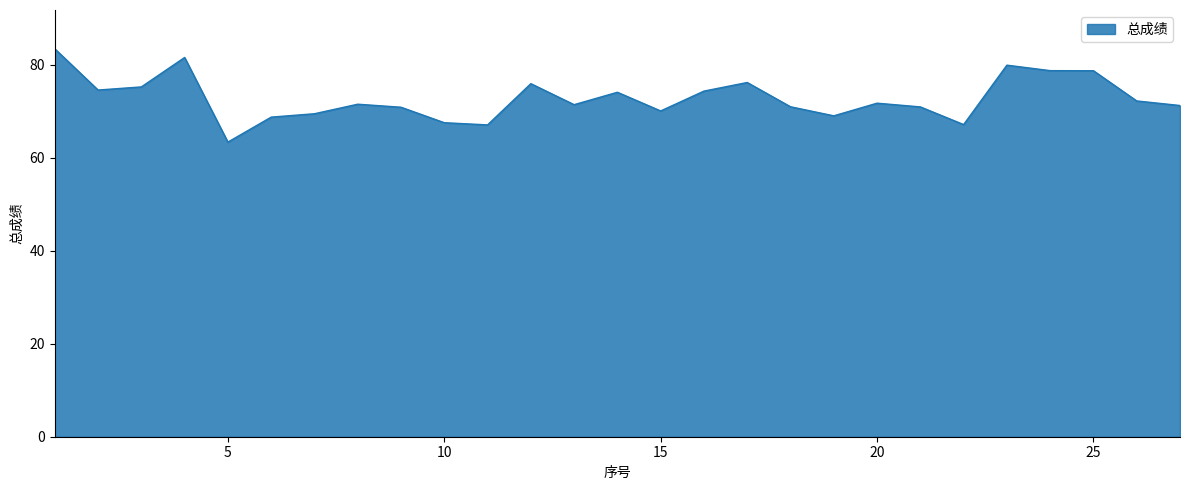

What is the greatest value displayed?

83.5